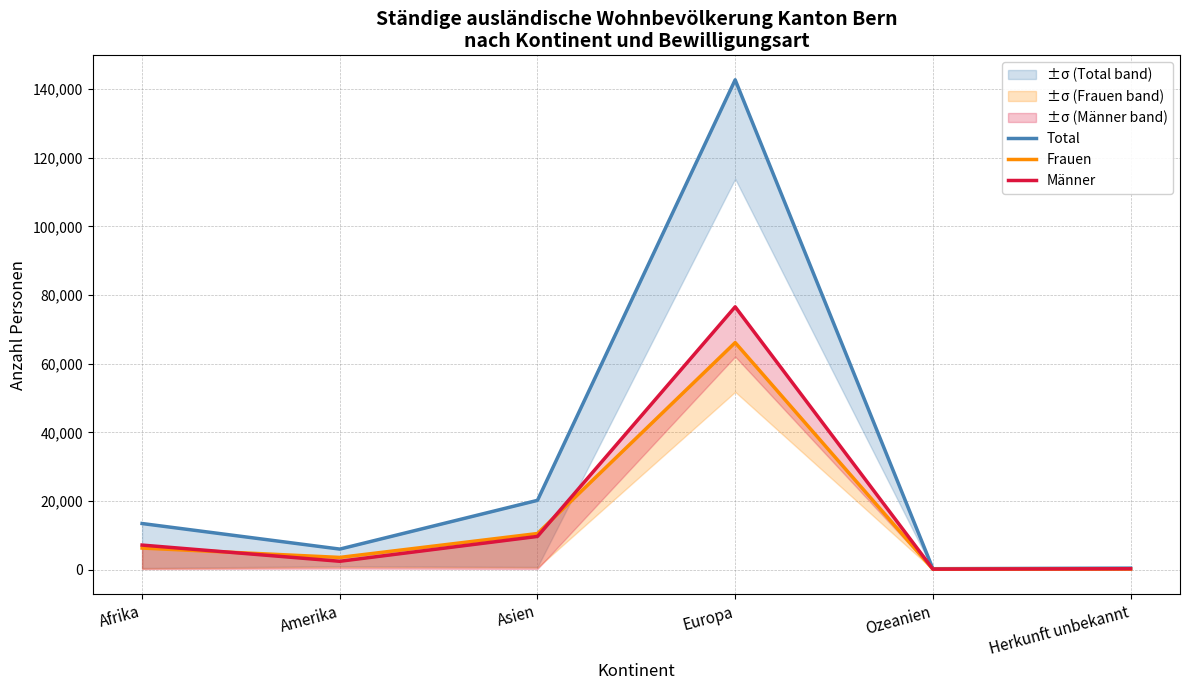

At Afrika, list the series in order from smallest to largest.

Frauen, Männer, Total